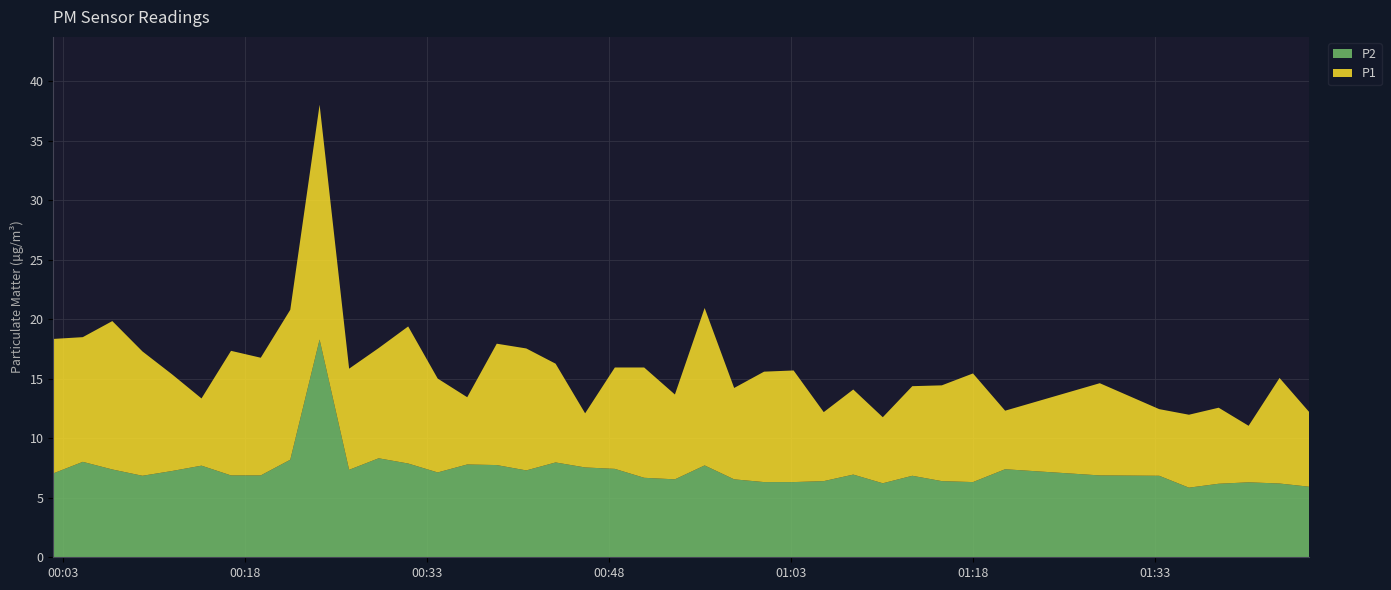

In P1, how many points are higher than both neighbors (excluding endpoints)?

12